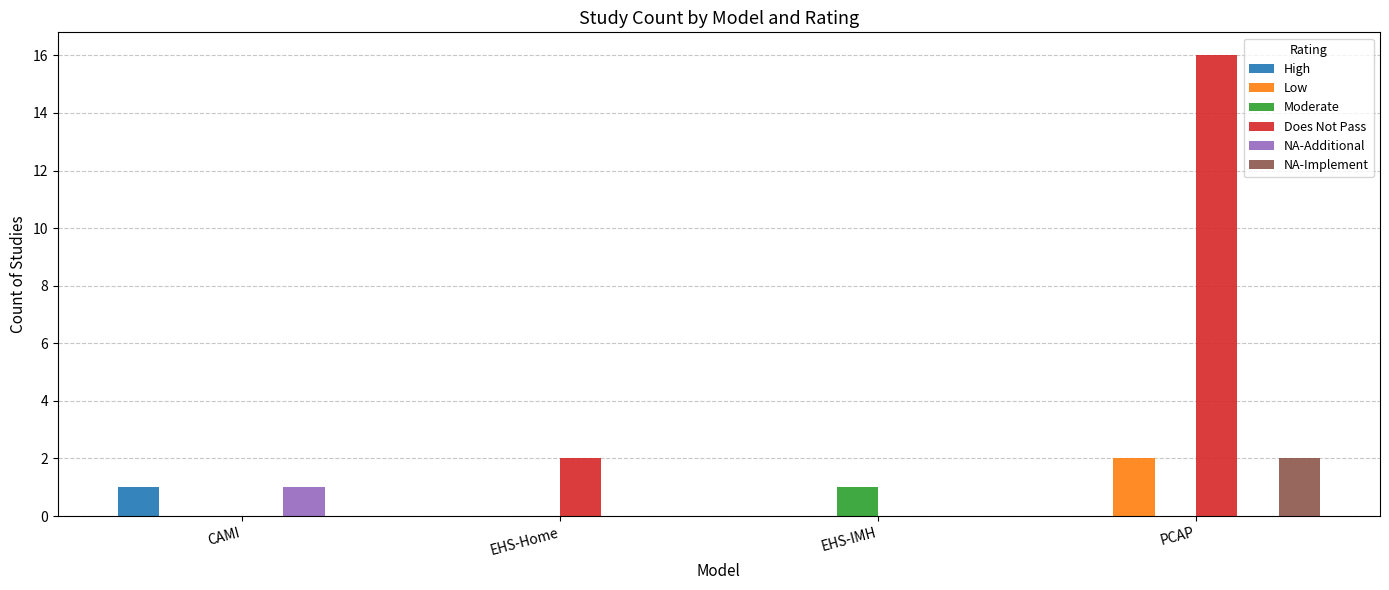

At which category is the sum across all series the highest?

PCAP